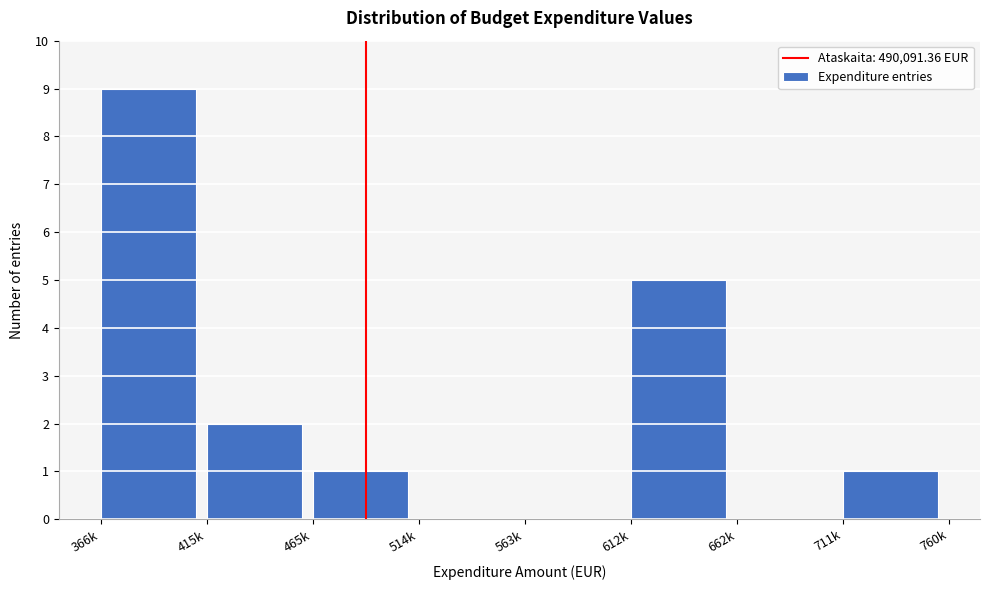

Reading right to left, extract all data points from this chart.

711k=1	662k=0	612k=5	563k=0	514k=0	465k=1	415k=2	366k=9